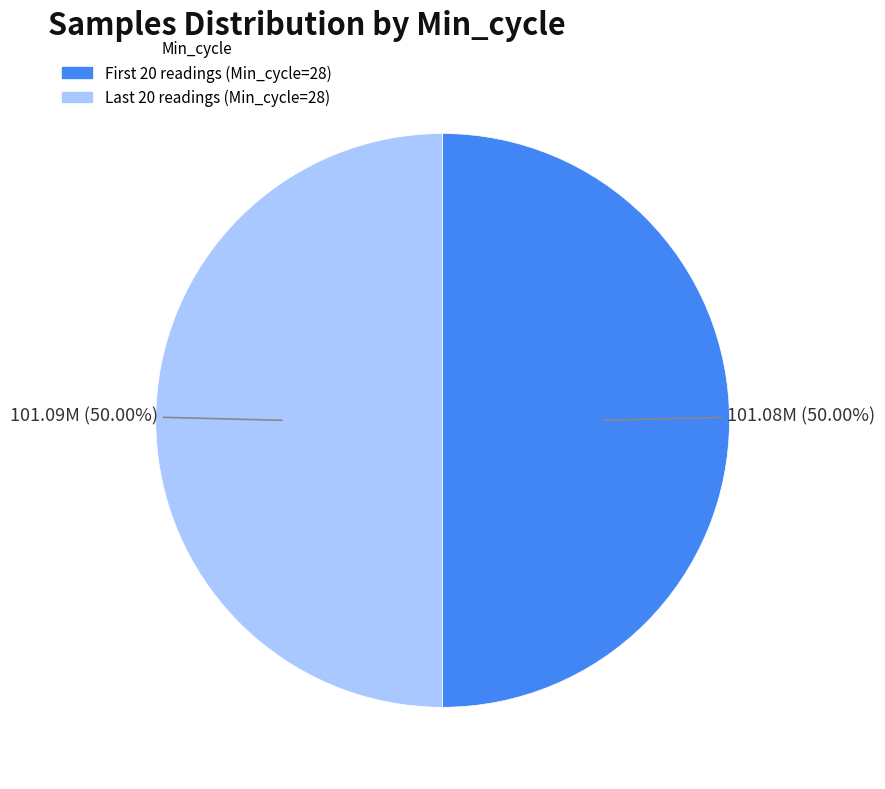

Is there a majority slice in this chart?

No